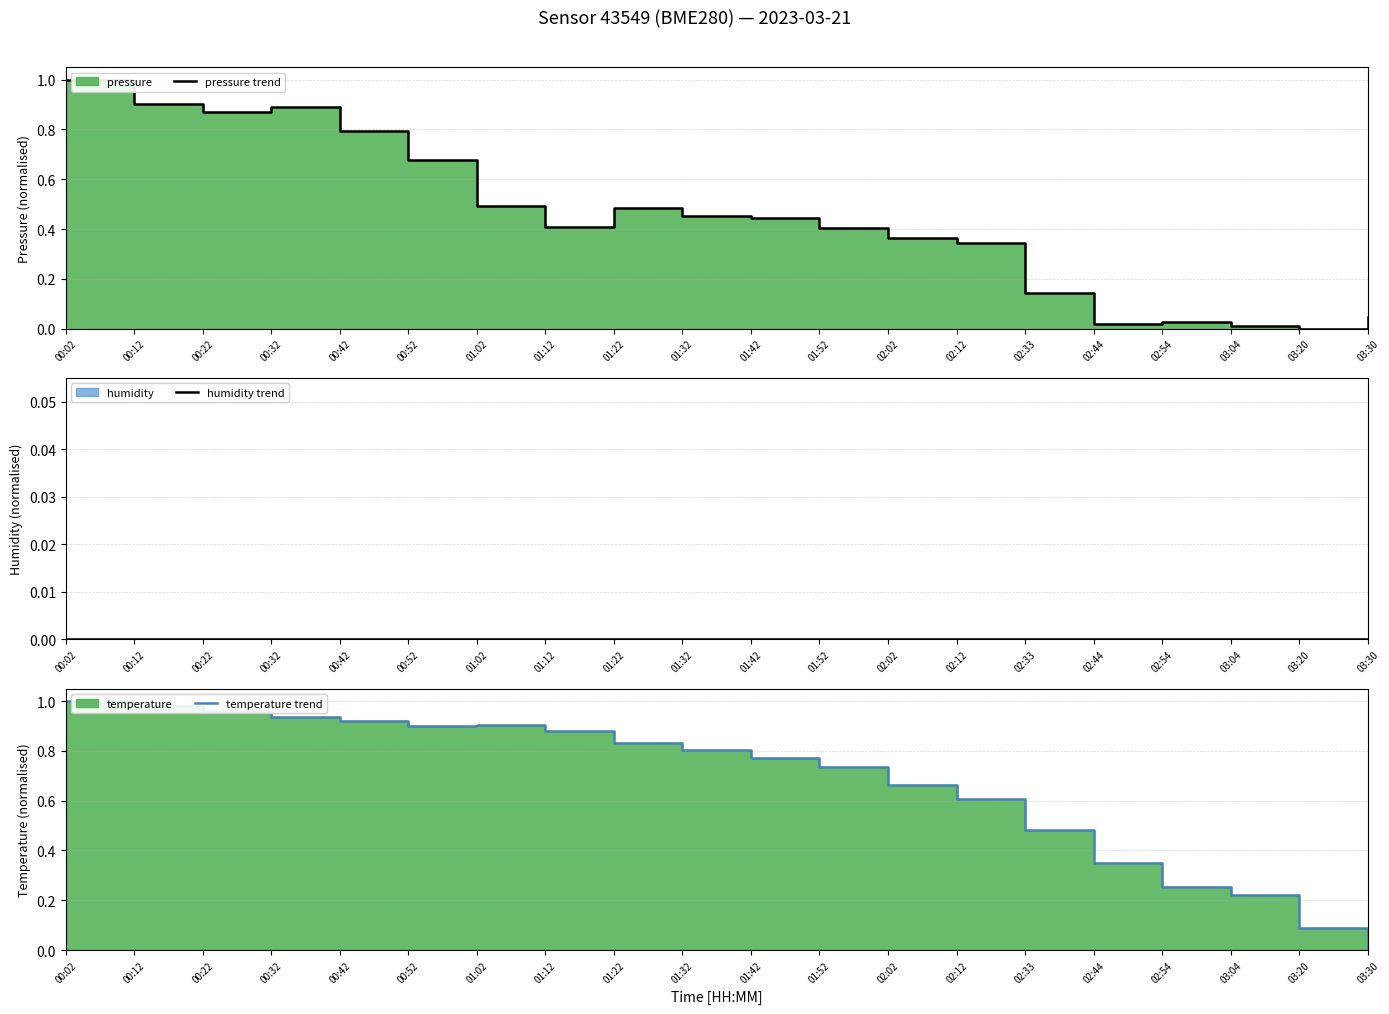

Is it true that temperature trend equals 1.5 at 00:02?

False